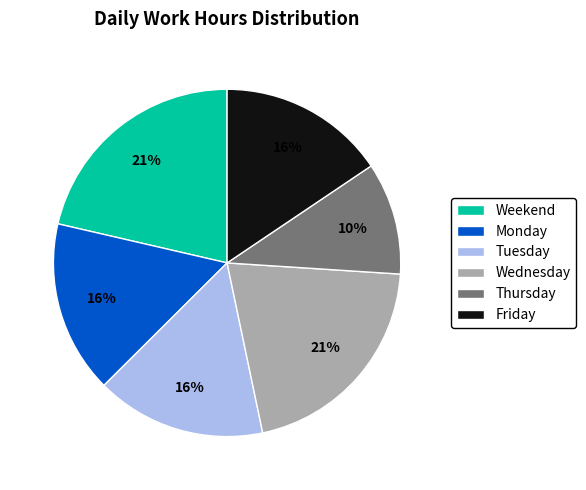

To the nearest percent, what portion does Weekend represent?

21%